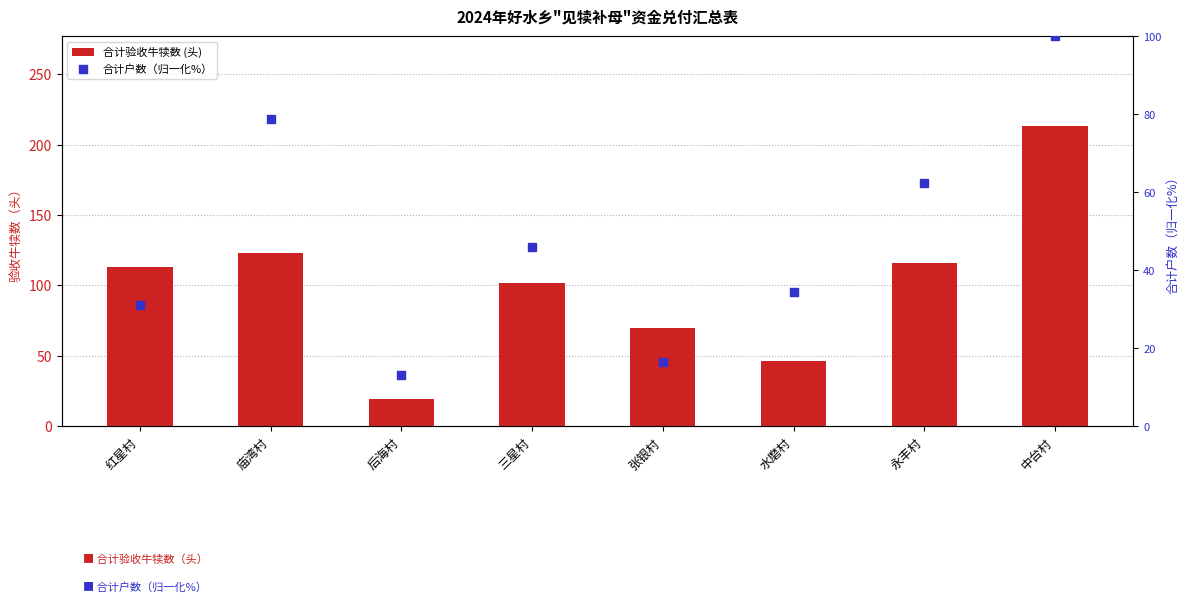

Which series has the widest spread of Y values?

合计验收牛犊数 (头)